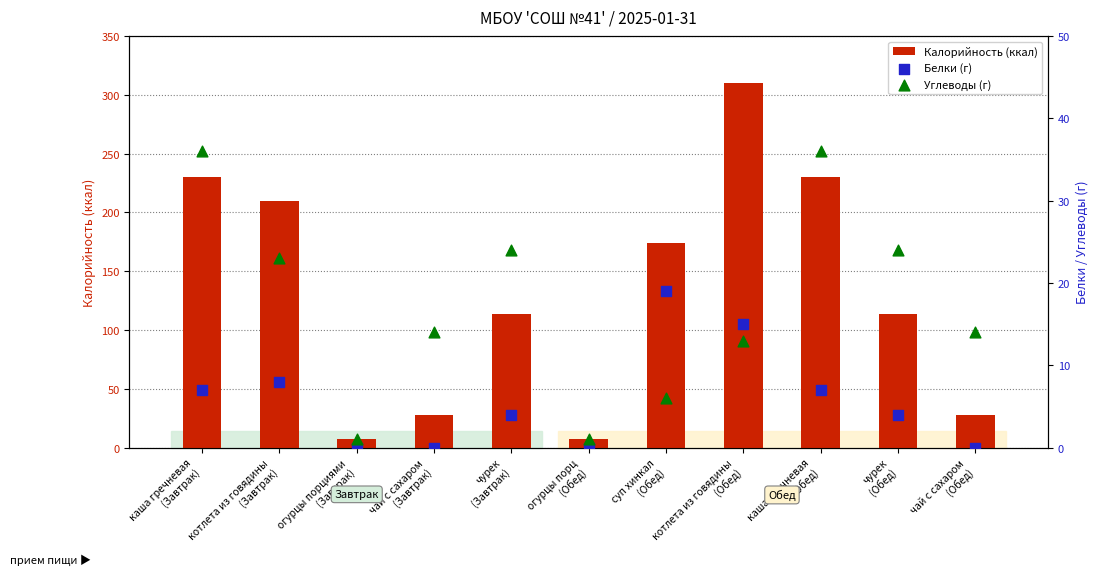

At which category is the sum across all series the highest?

котлета из говядины
(Обед)